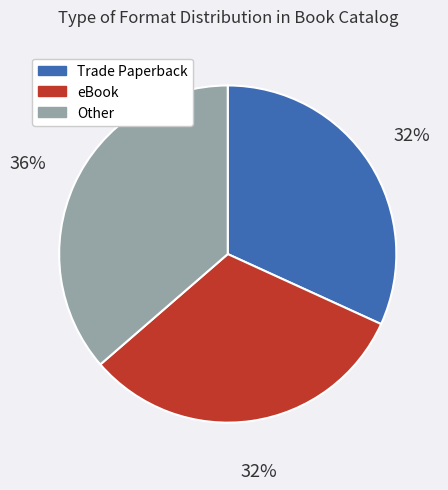

To the nearest percent, what is the average slice percentage?

33%